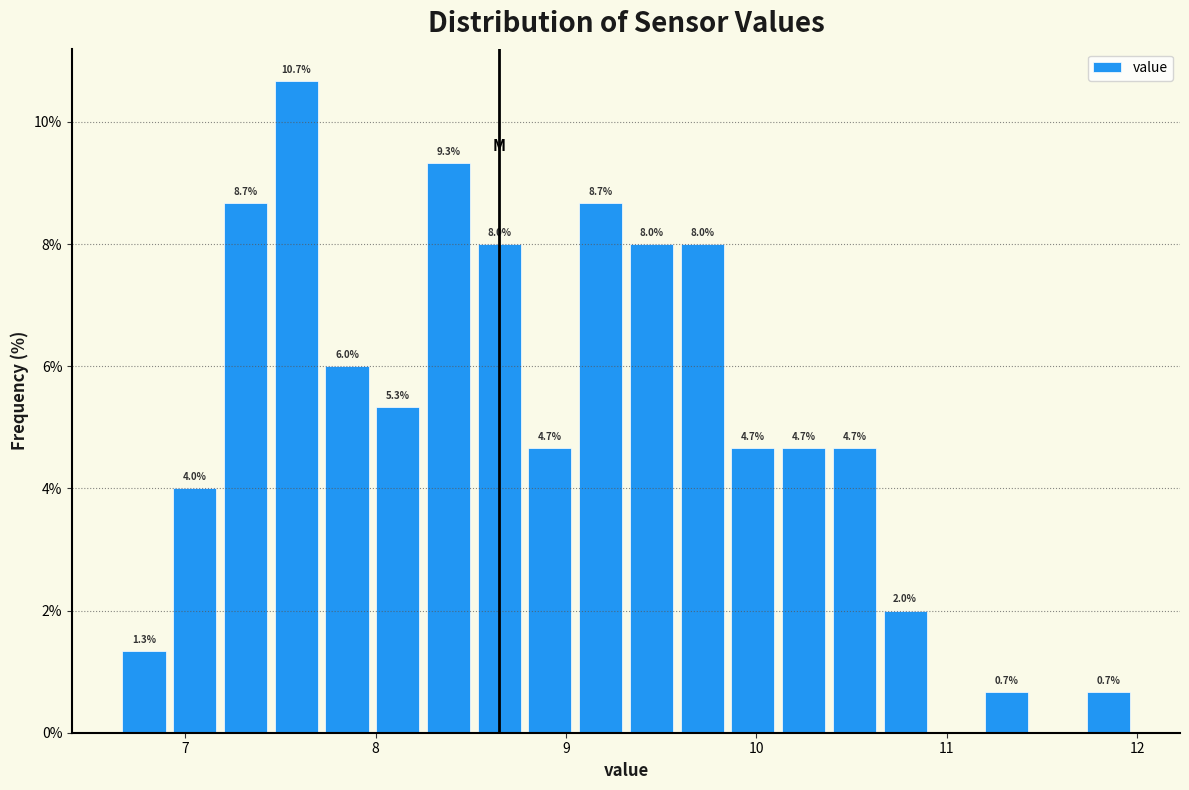

Read against the x-axis, roughly where is the centre of the tallest bar?

7.6